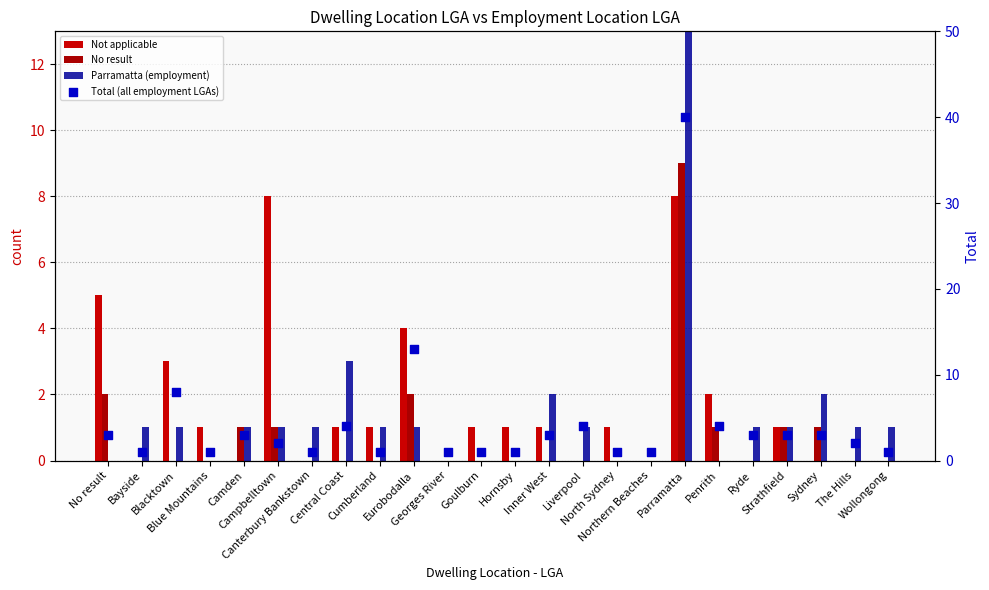

Which series contains the lowest Y value?

Not applicable